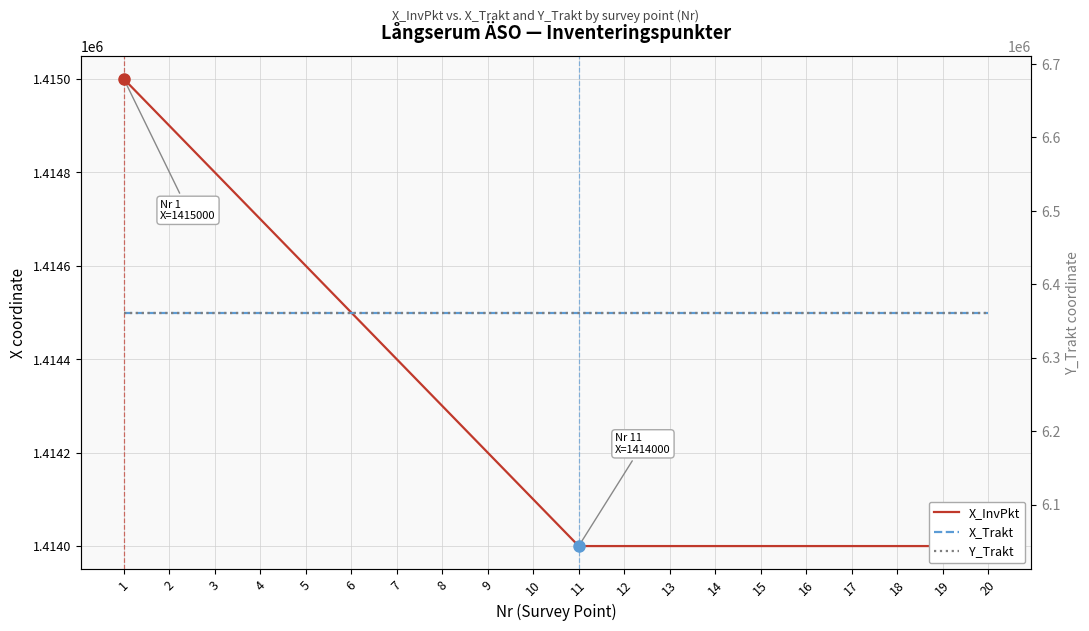

What is the highest value of the X_InvPkt series?

1415000